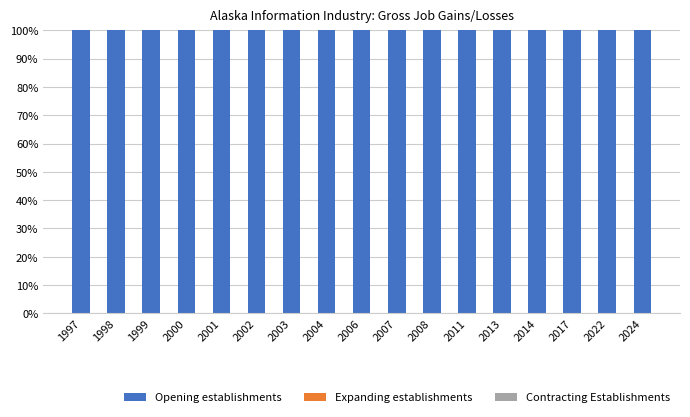

List the series in order of their peak value, highest first.

Opening establishments, Expanding establishments, Contracting Establishments